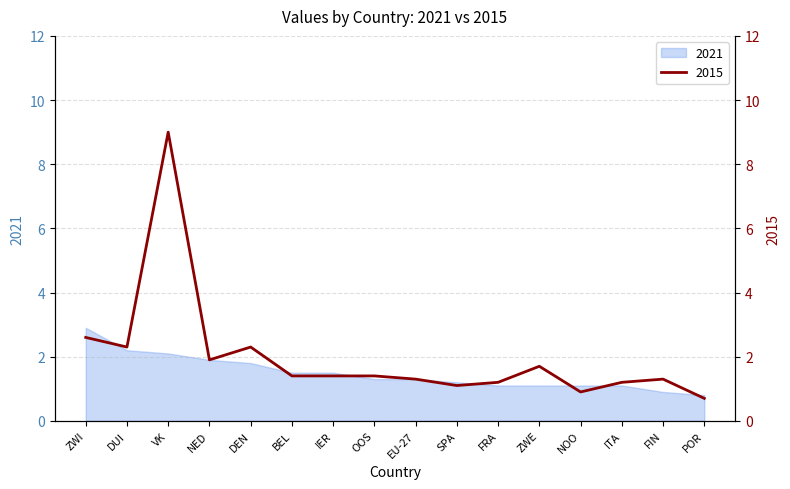

The chart shows a value of 1.2 at FRA. True or false?

True